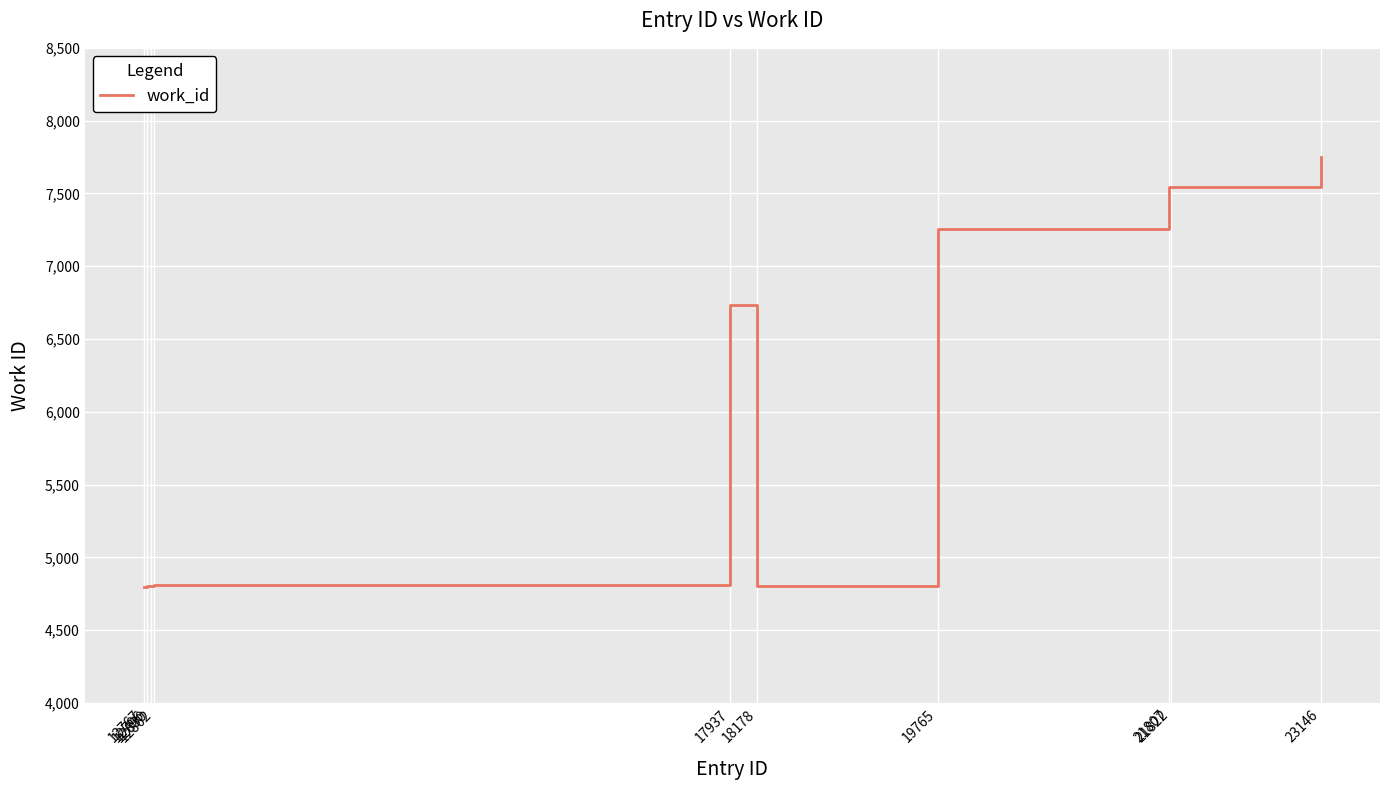

What is the difference between the maximum and minimum values?

2952